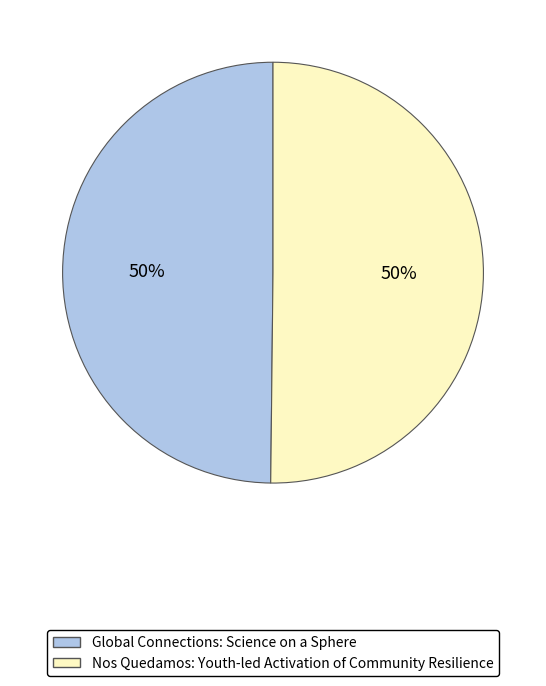

Is it true that Nos Quedamos: Youth-led Activation of Community Resilience is 50% of the pie?

True